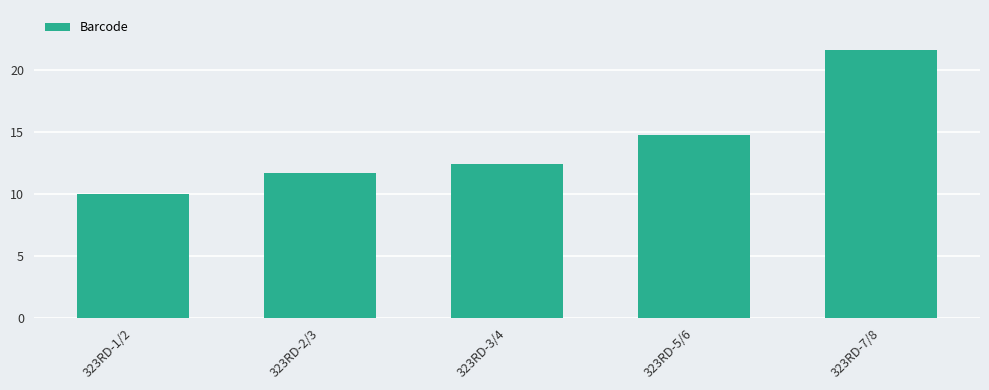

What is the minimum value shown in the chart?

10.0